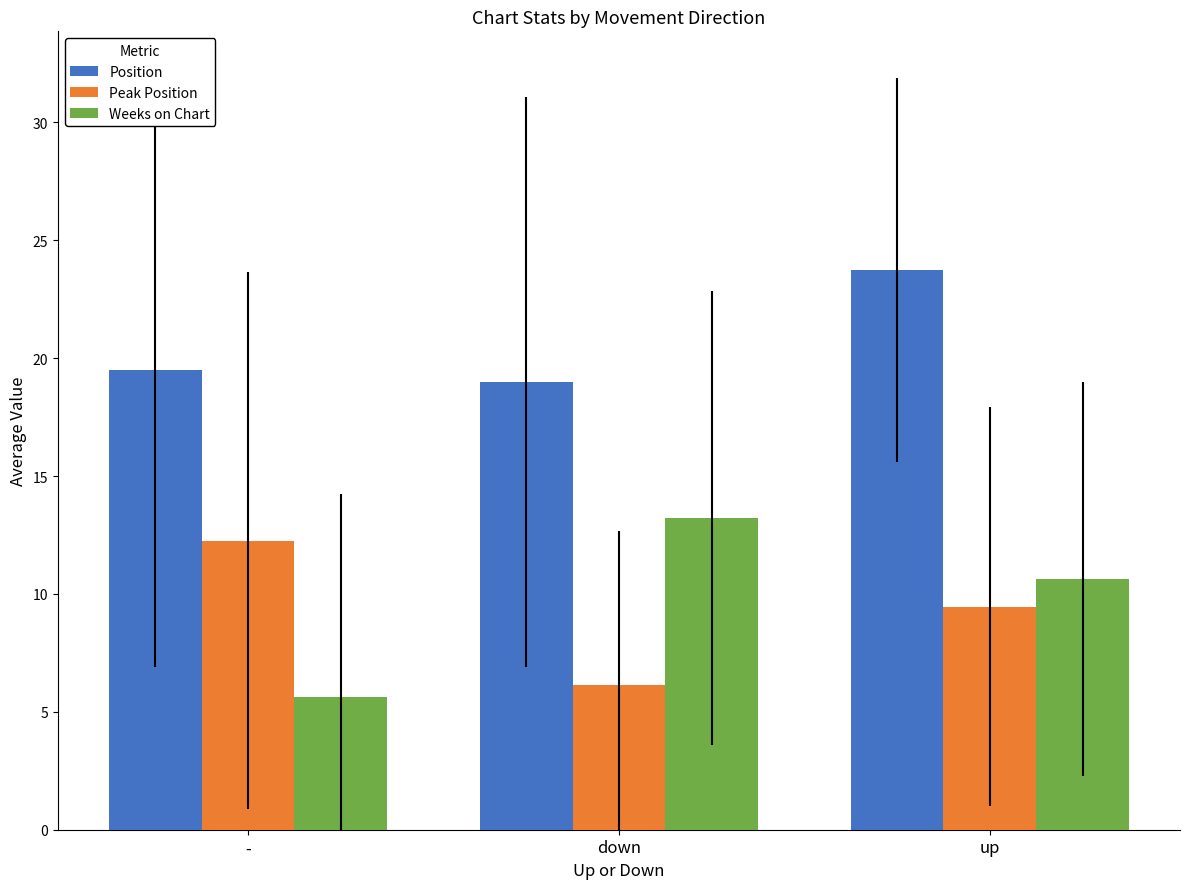

At which label does Weeks on Chart first exceed 10?

down